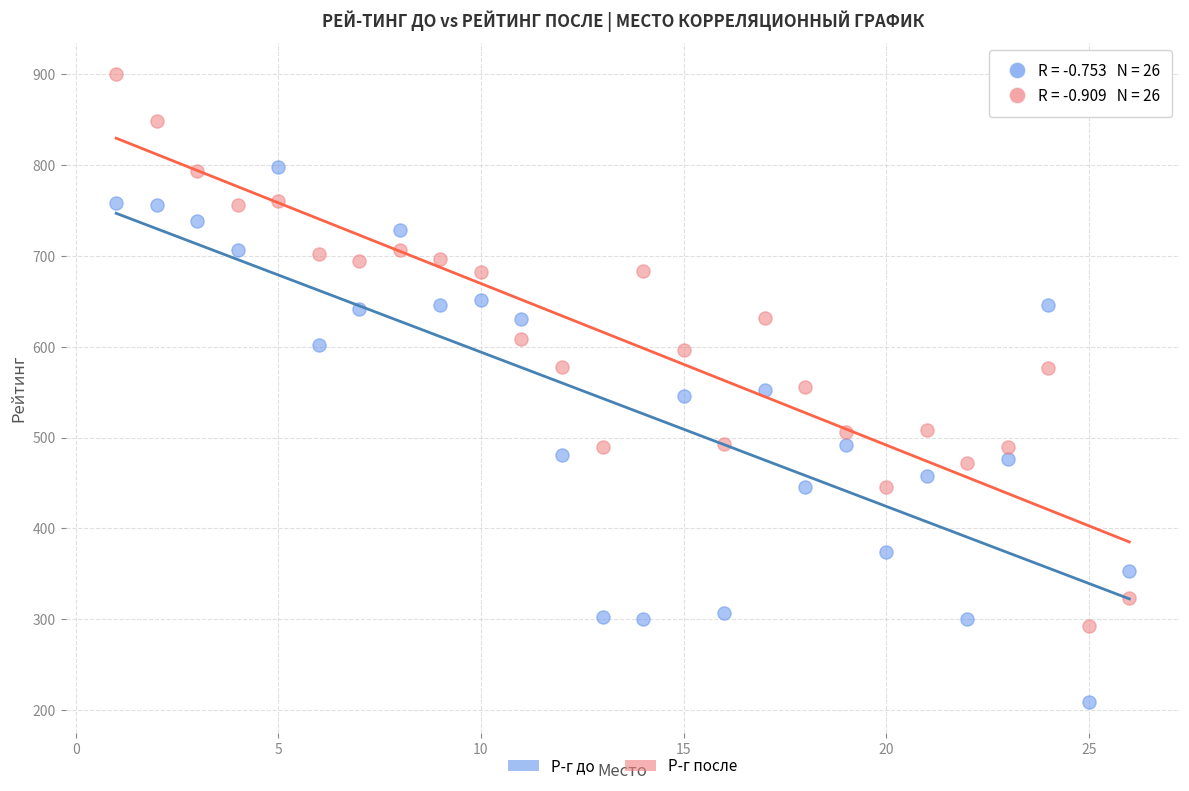

Across all data points, what is the range of X values (max minus min)?

25